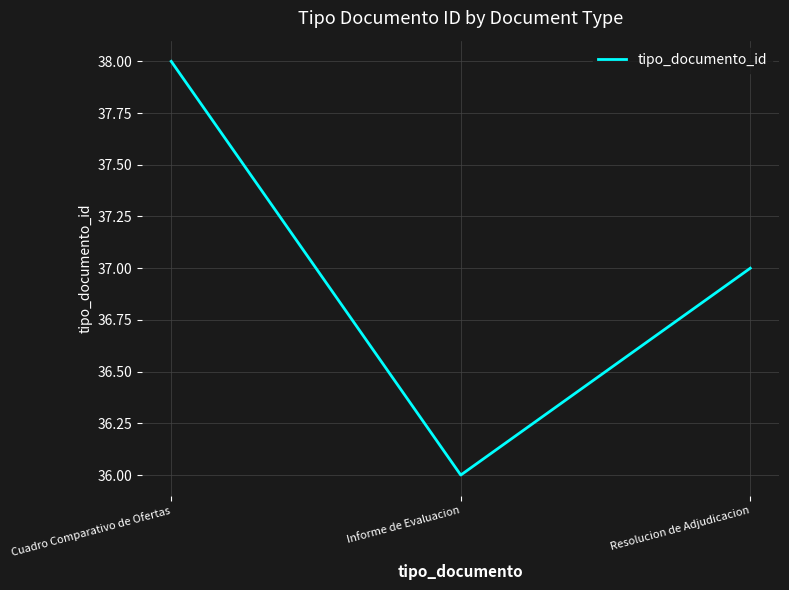

What is the maximum value shown in the chart?

38